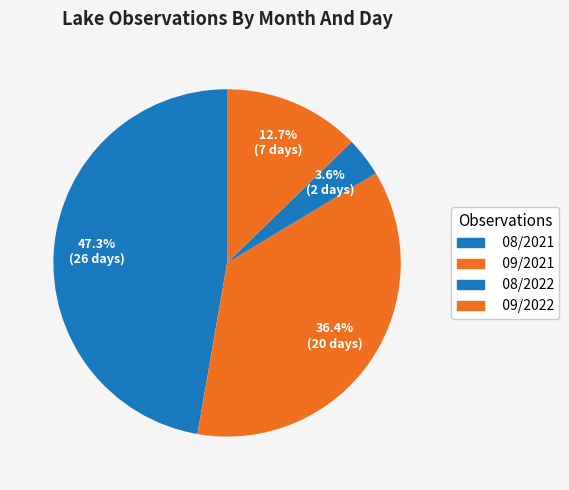

Is there a majority slice in this chart?

No